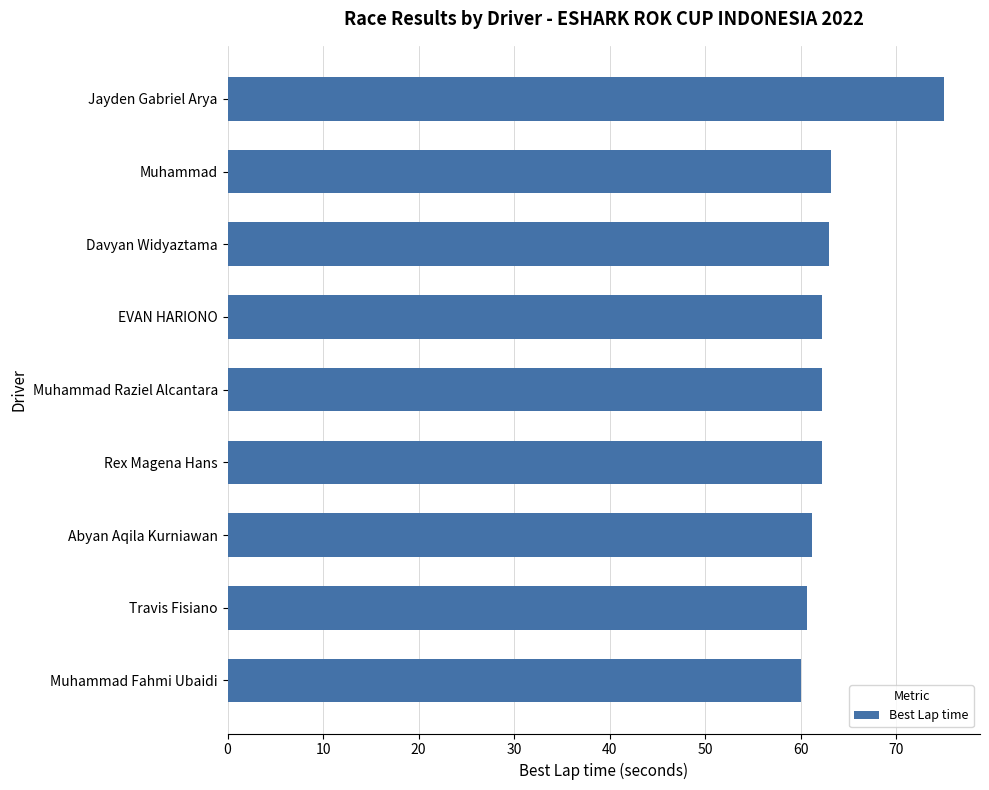

What is the difference between the maximum and second lowest values?

14.4